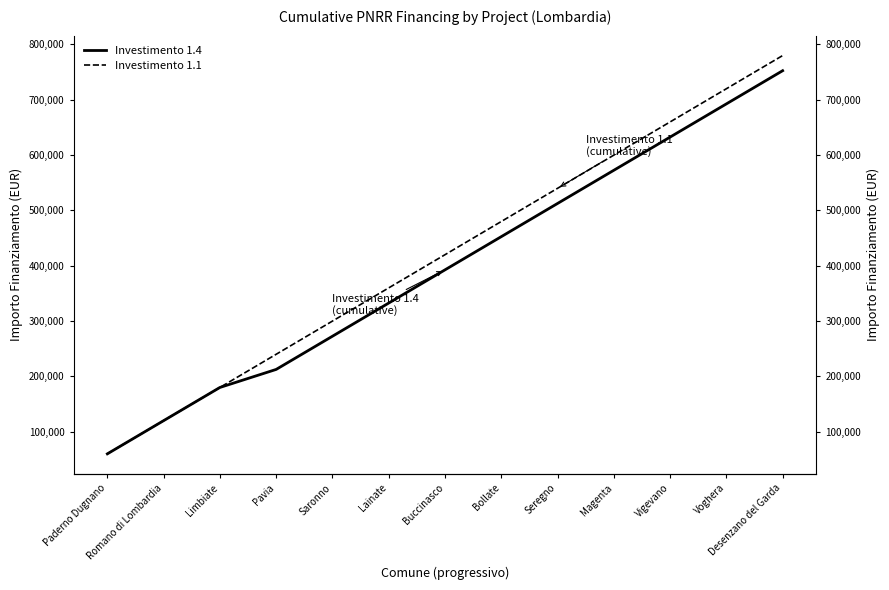

Which category has the lowest value in the Investimento 1.1 series?

Paderno Dugnano